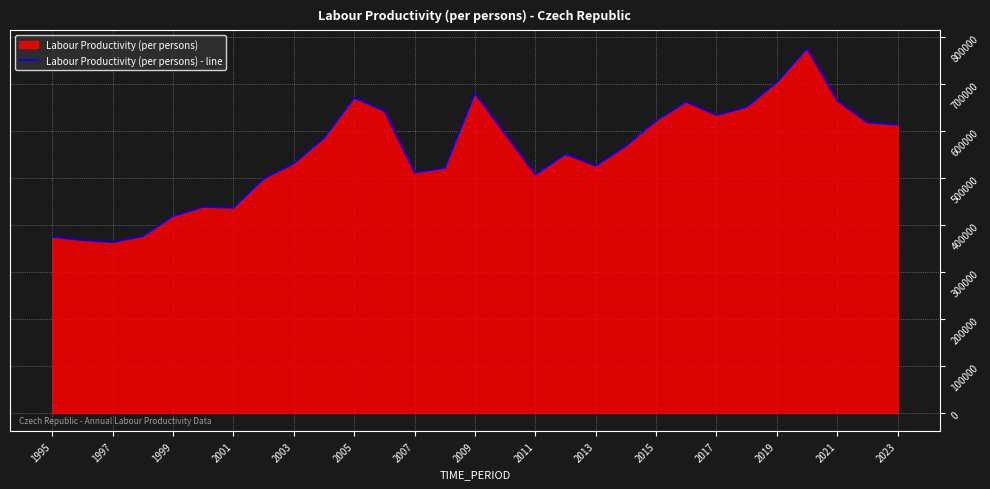

The value at 2023 is 613309.7. True or false?

True